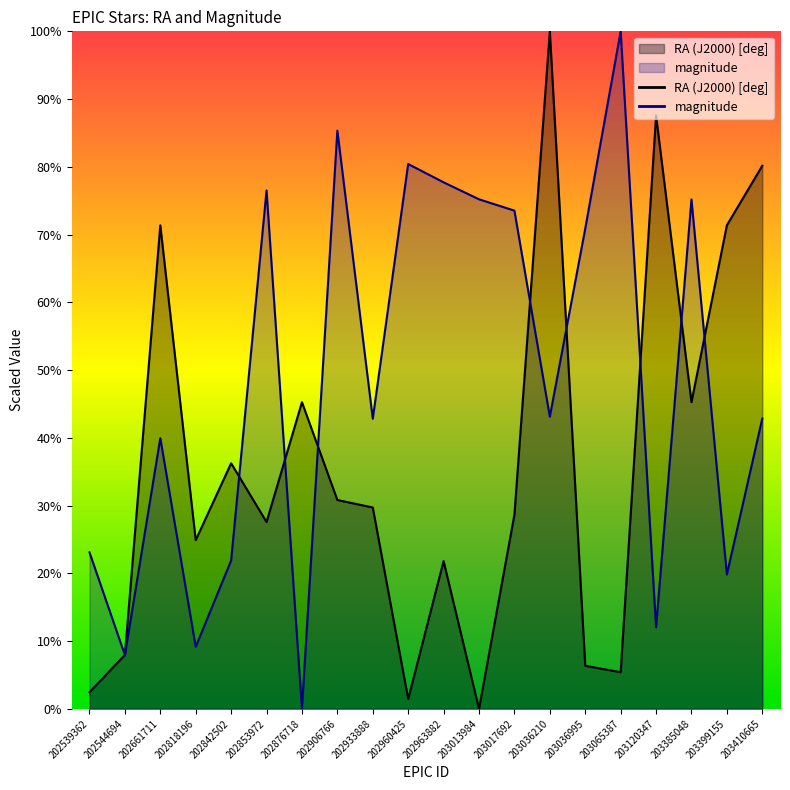

The magnitude series shows 59.8 at 203036210. True or false?

False